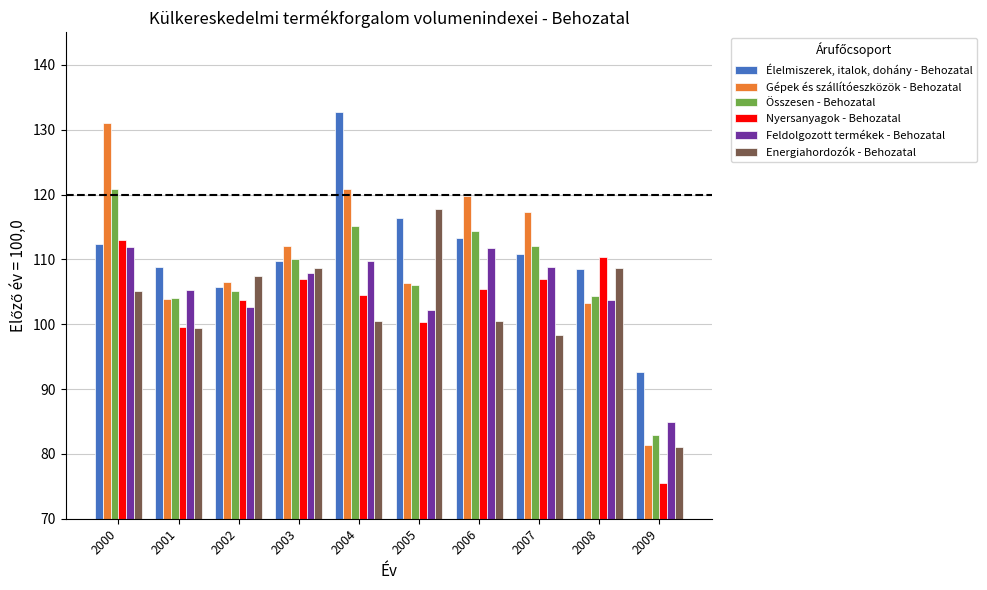

What is the greatest value displayed?

132.7